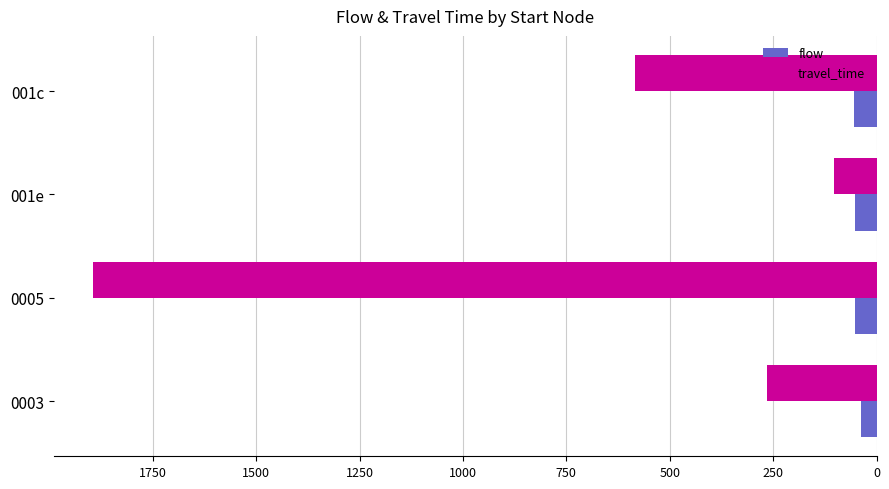

What is the average value of the travel_time series?

712